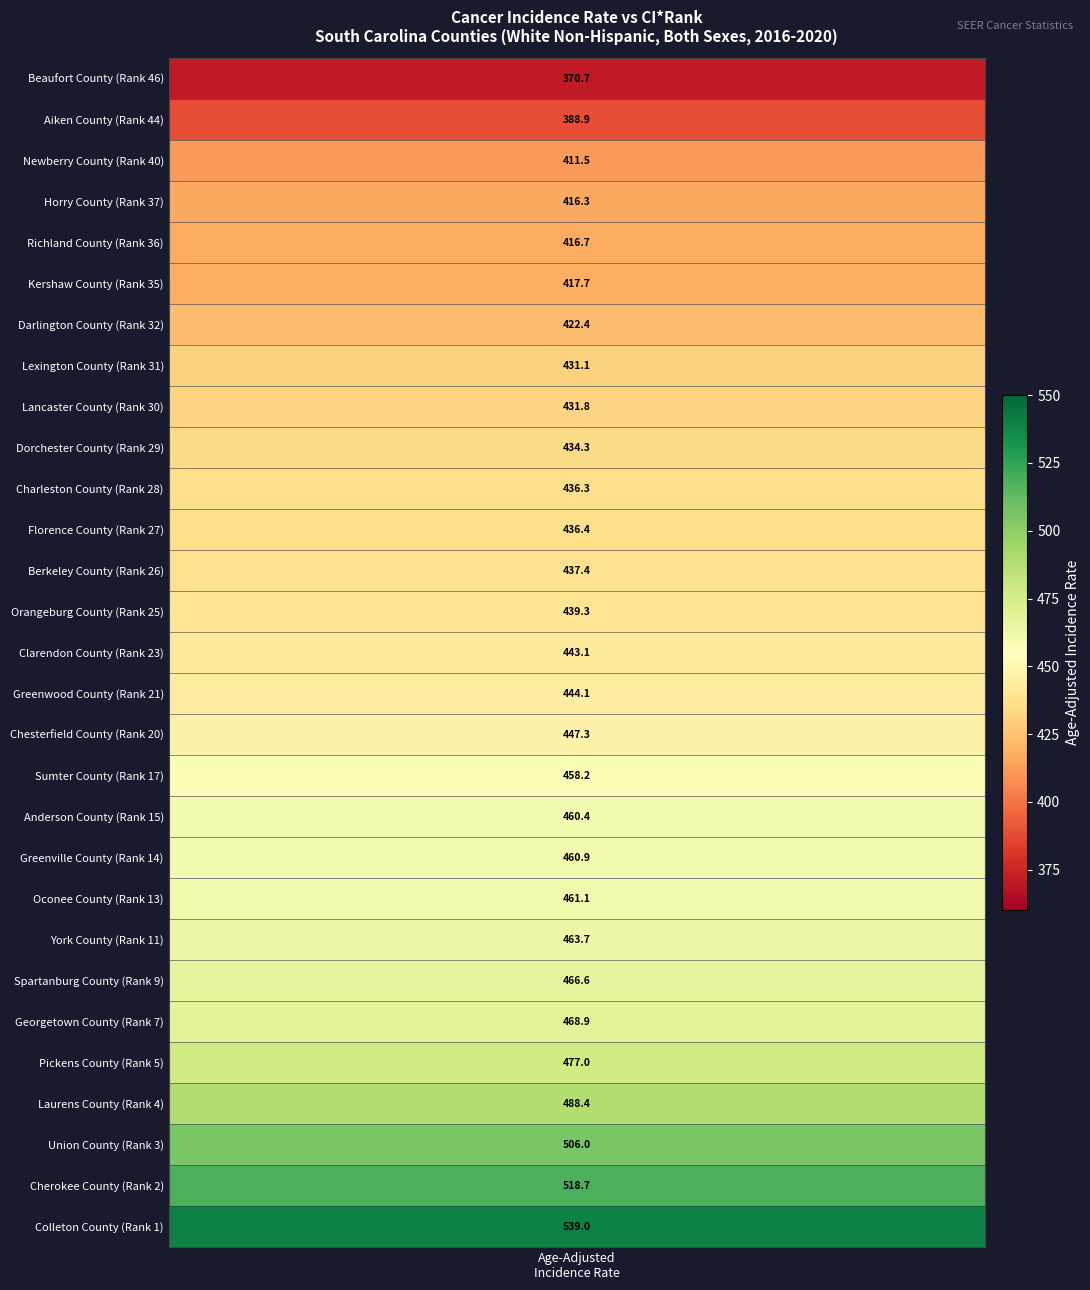

Which series has the widest spread of values?

Colleton County